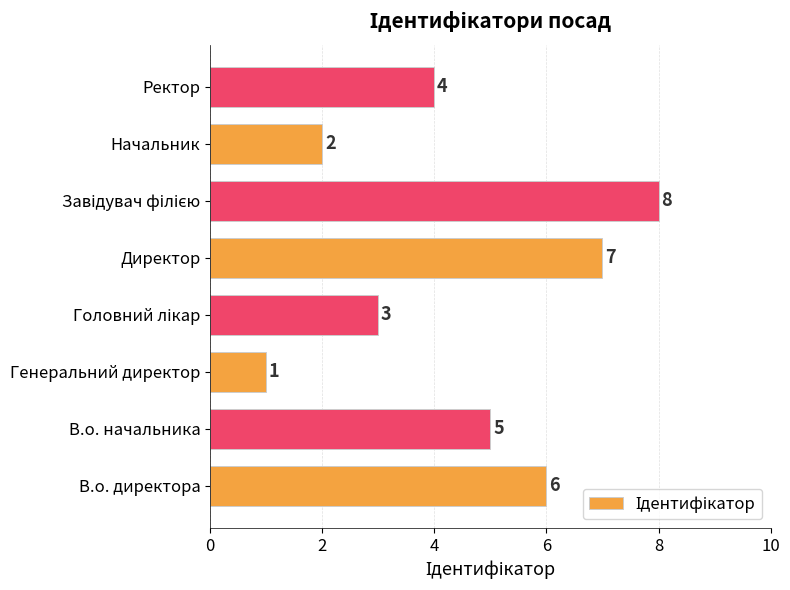

Are the bars horizontal?

Yes